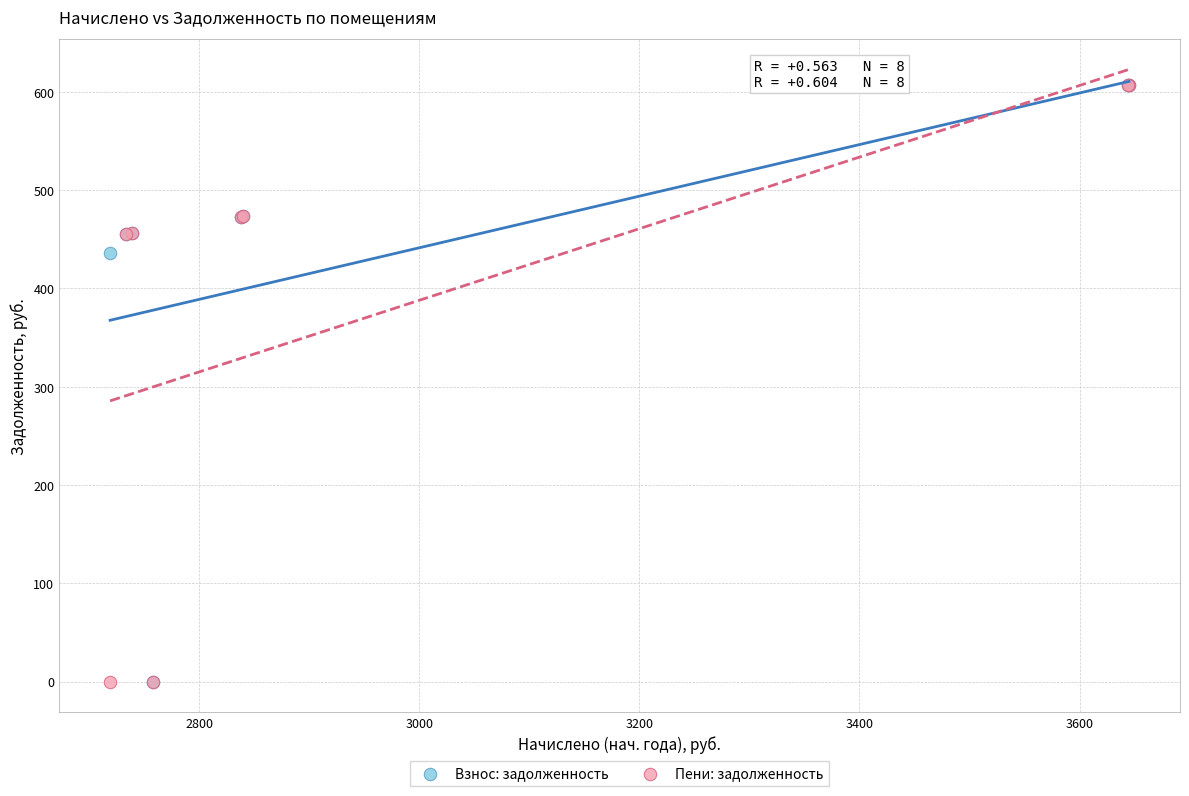

Across all series, what Y value is closest to 303?

436.0